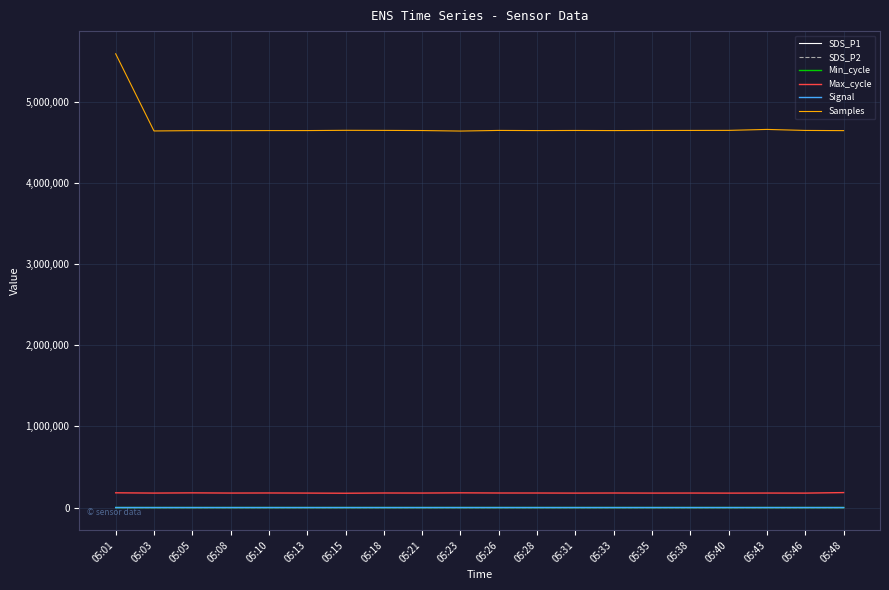

Which series has the largest total across all categories?

Samples